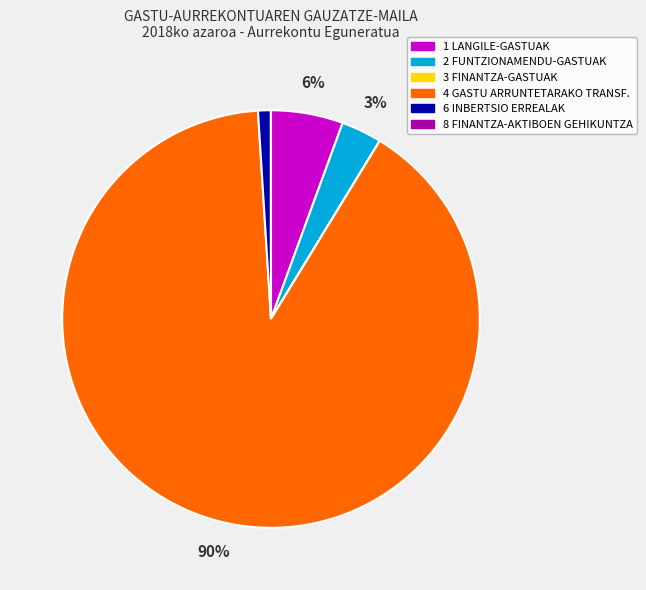

To the nearest percent, what is the combined percentage of 2 FUNTZIONAMENDU-GASTUAK and 6 INBERTSIO ERREALAK?

4%